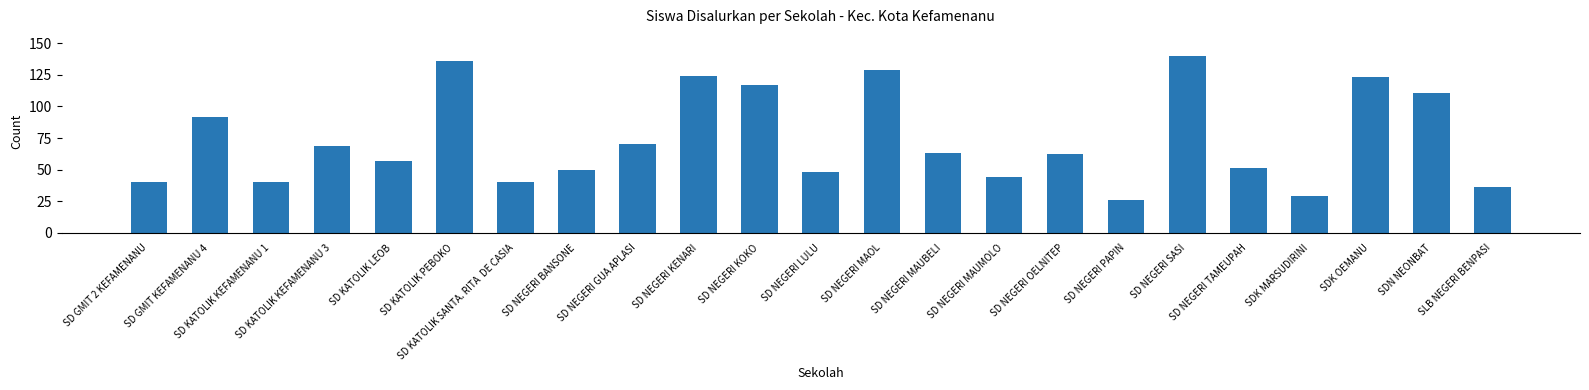

What position from the right is SD KATOLIK KEFAMENANU 1?

21